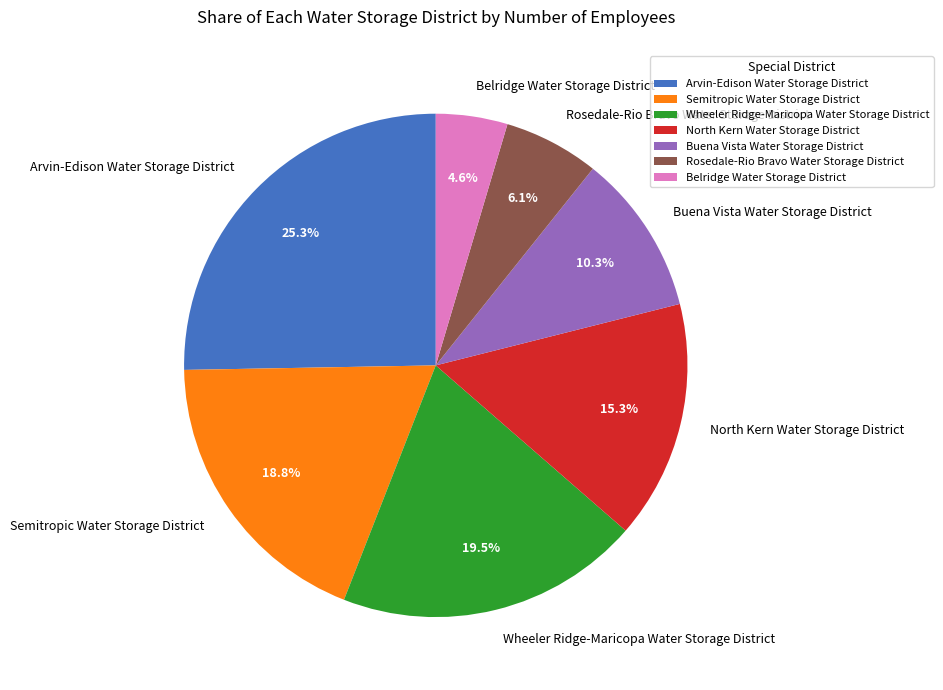

Is it true that Wheeler Ridge-Maricopa Water Storage District is 25% of the pie?

False